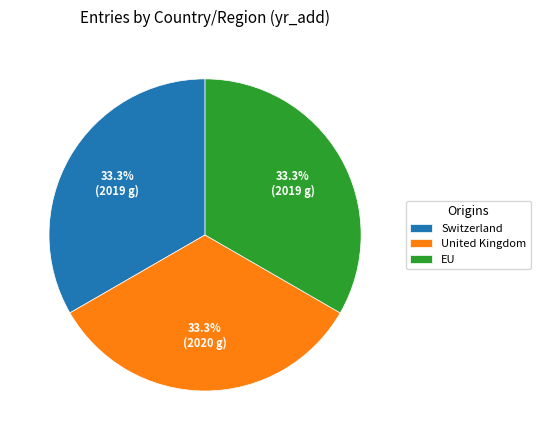

How many segments does this pie chart have?

3